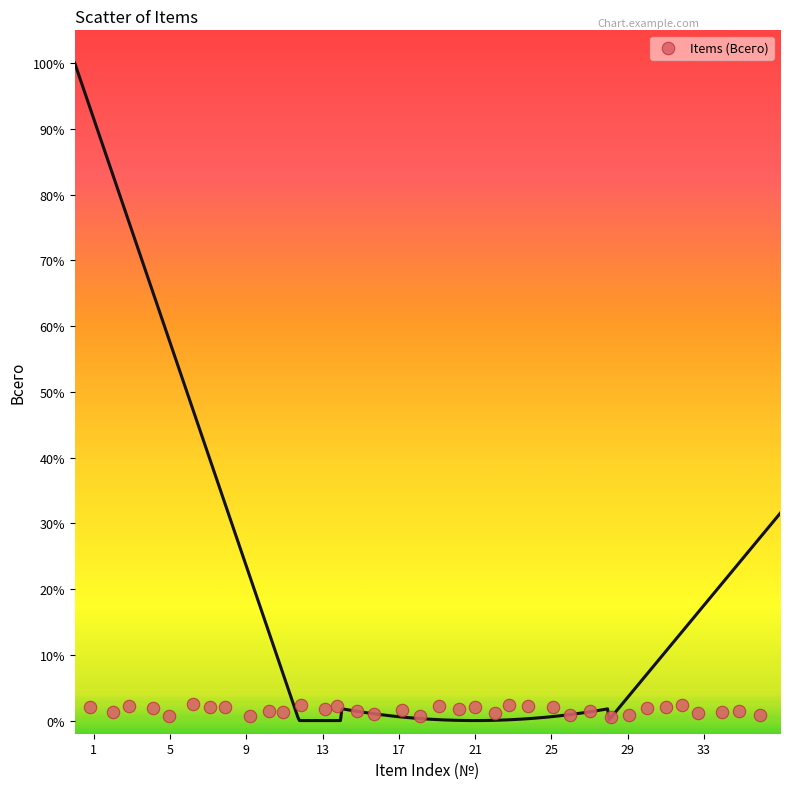

Count the number of points in this scatter plot.

36